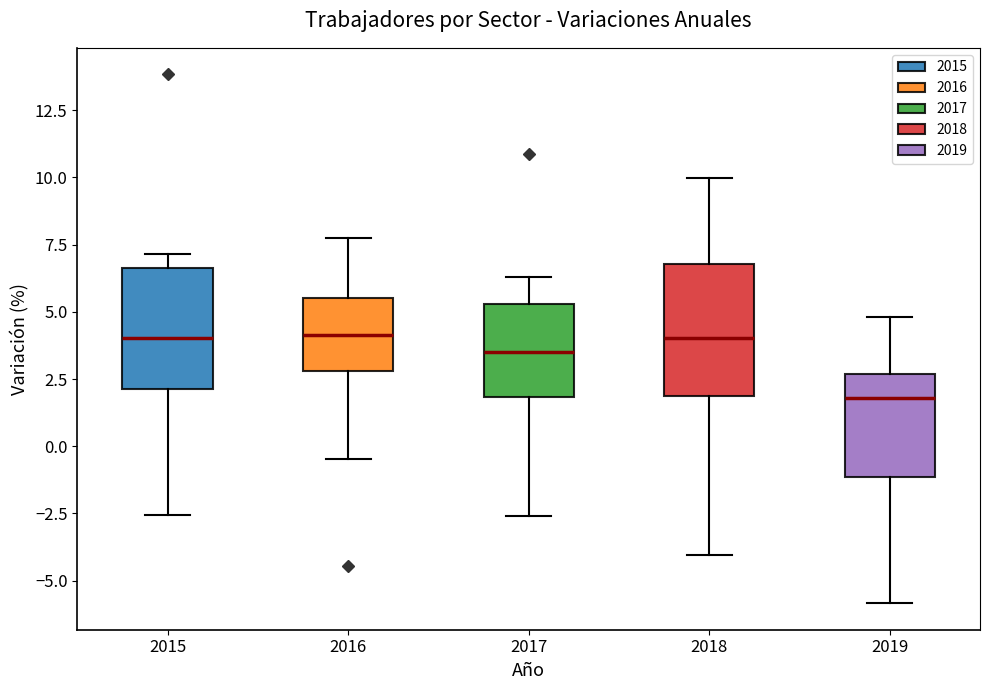

Where is the upper edge of the box at x = 2016 on the y-axis? The values are not printed on the chart, so give them approximately, as read against the axis.

5.5